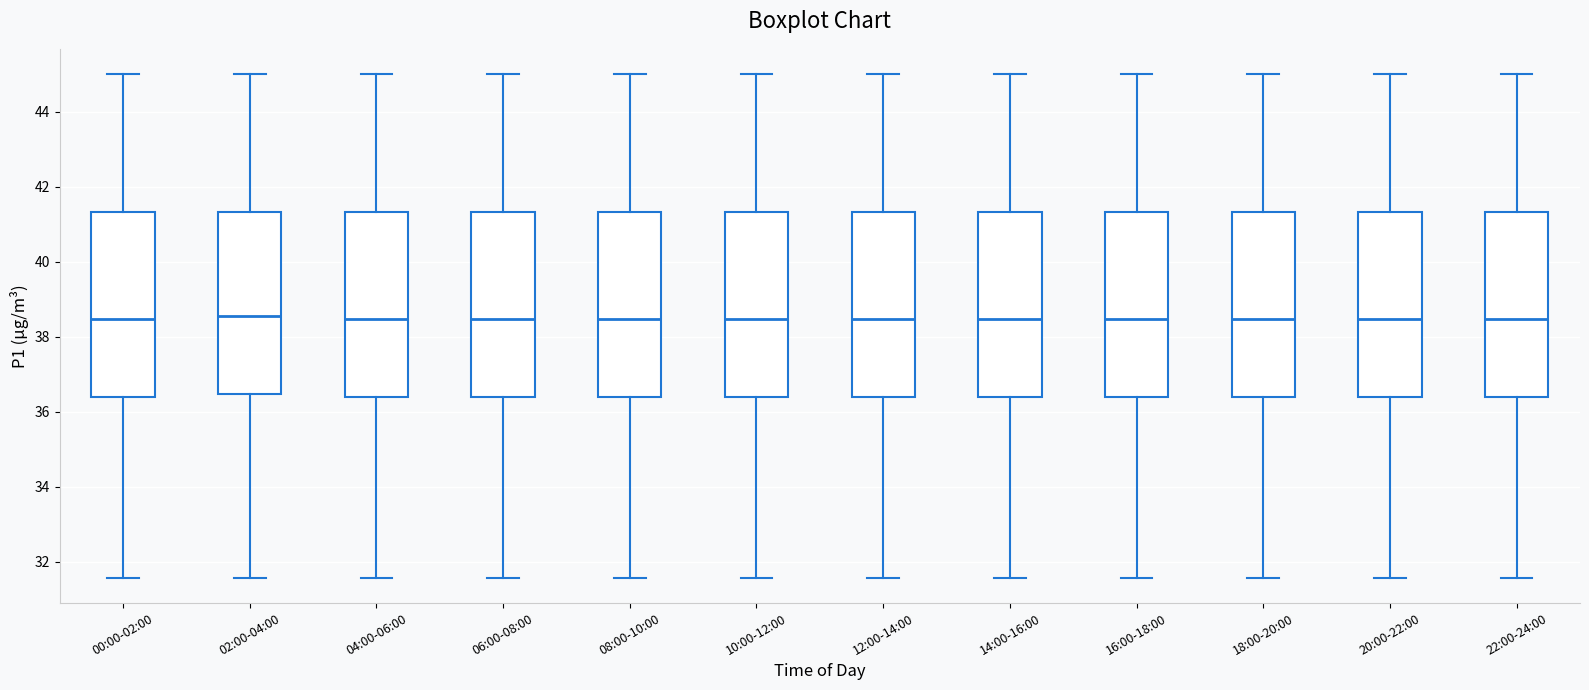

Where does the median line of the box for 00:00-02:00 sit on the y-axis? The values are not printed on the chart, so give them approximately, as read against the axis.

38.4